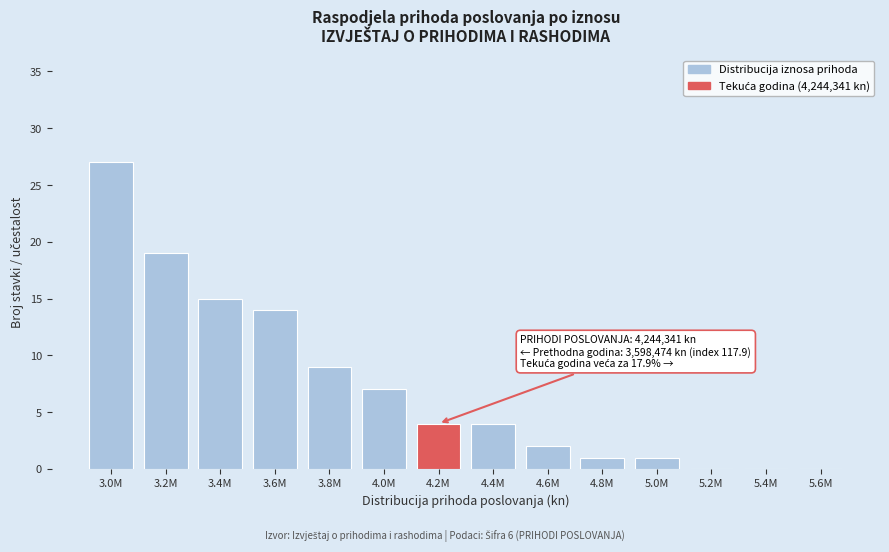

Reading right to left, extract all data points from this chart.

5.6M=0	5.4M=0	5.2M=0	5.0M=1	4.8M=1	4.6M=2	4.4M=4	4.2M=4	4.0M=7	3.8M=9	3.6M=14	3.4M=15	3.2M=19	3.0M=27